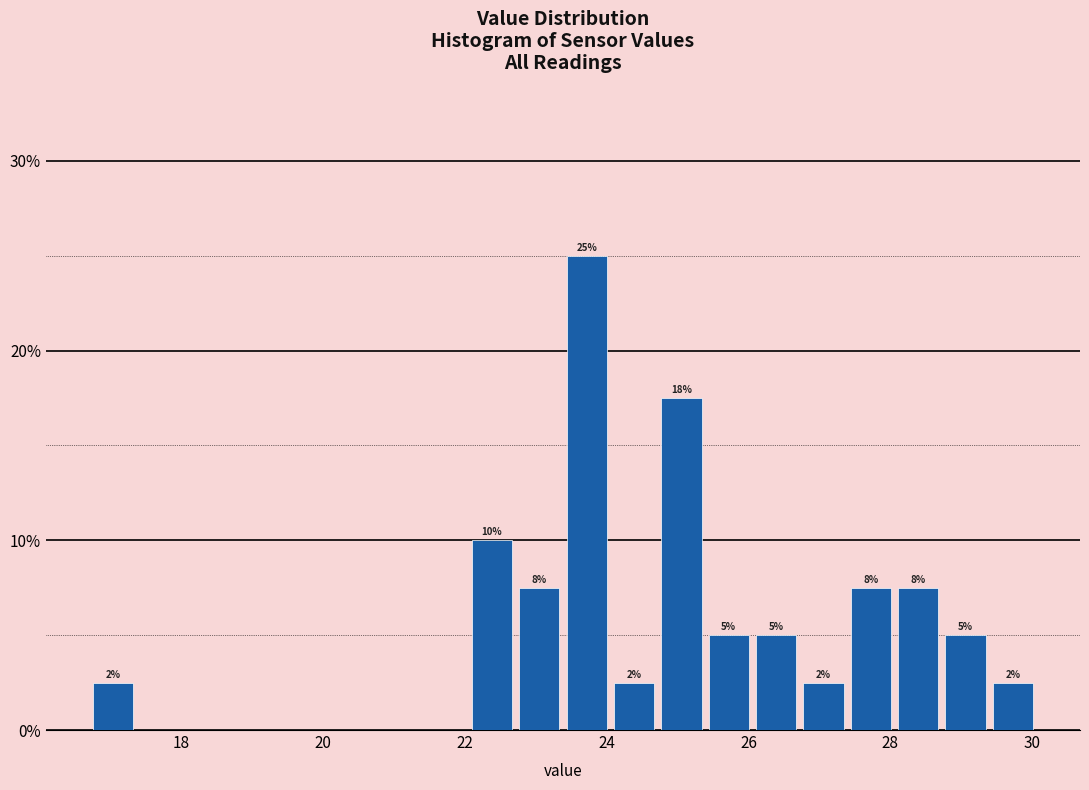

Around what value on the x-axis is the tallest bar? Give the approximate position of its centre, as read against the axis.

23.8